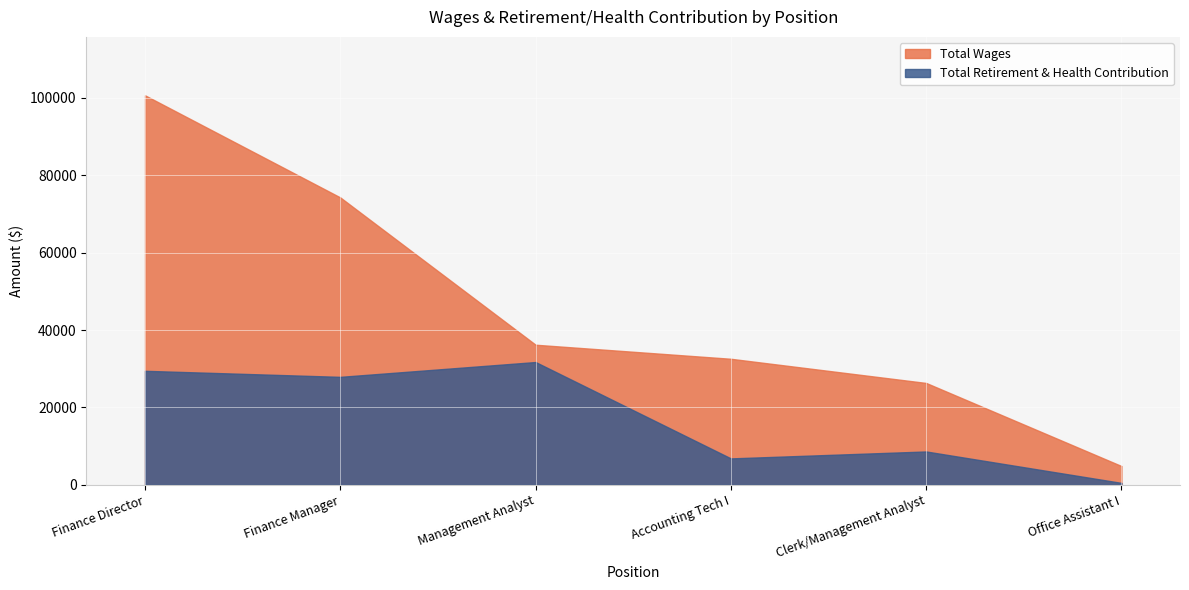

What is the approximate value of Total Wages at Clerk/Management Analyst?

26333